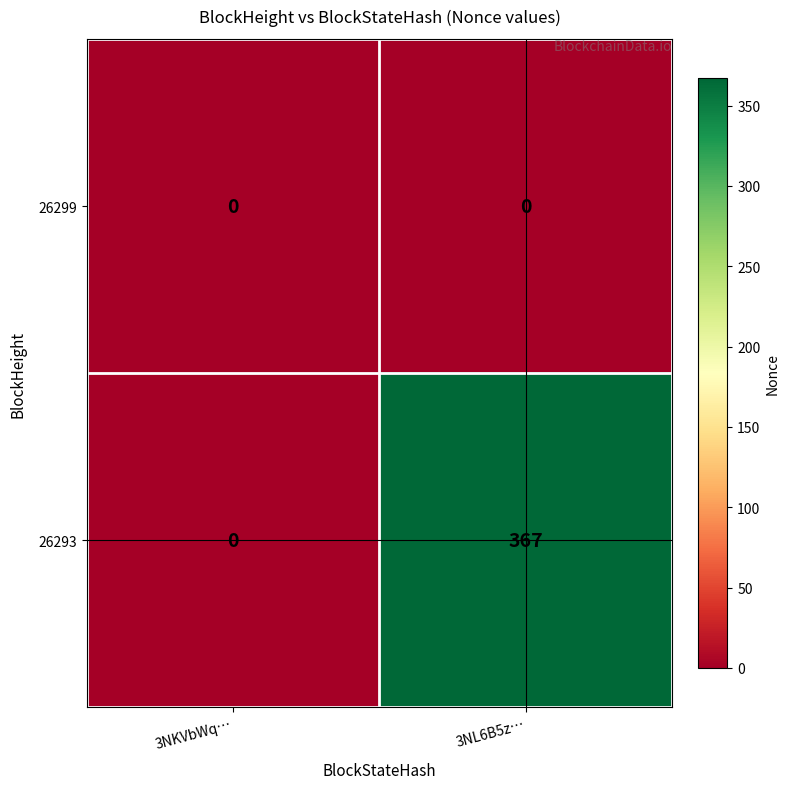

Count the number of data series in this chart.

2